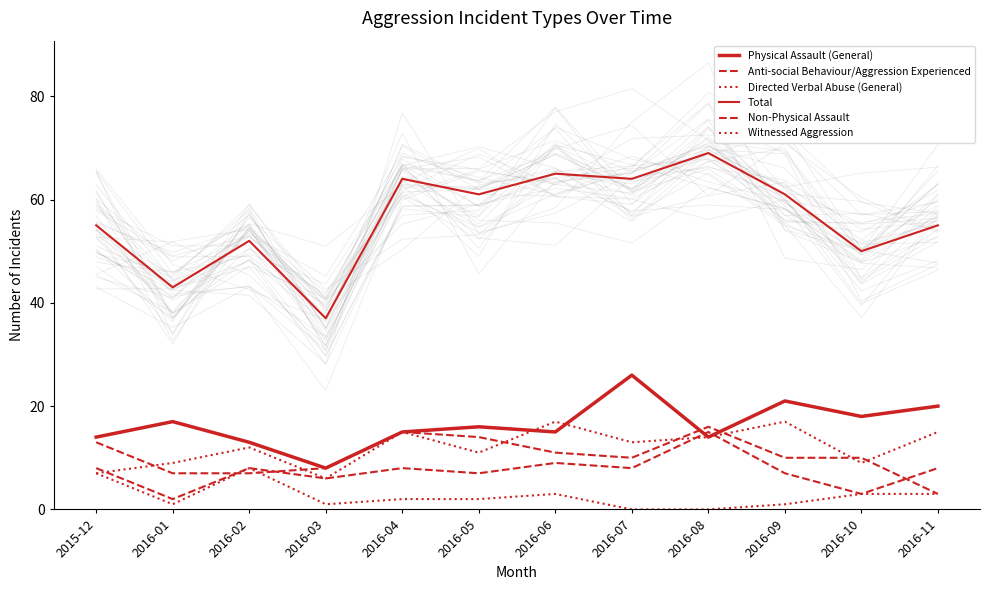

Where is Physical Assault (General) nearest to the value 17?

2016-01